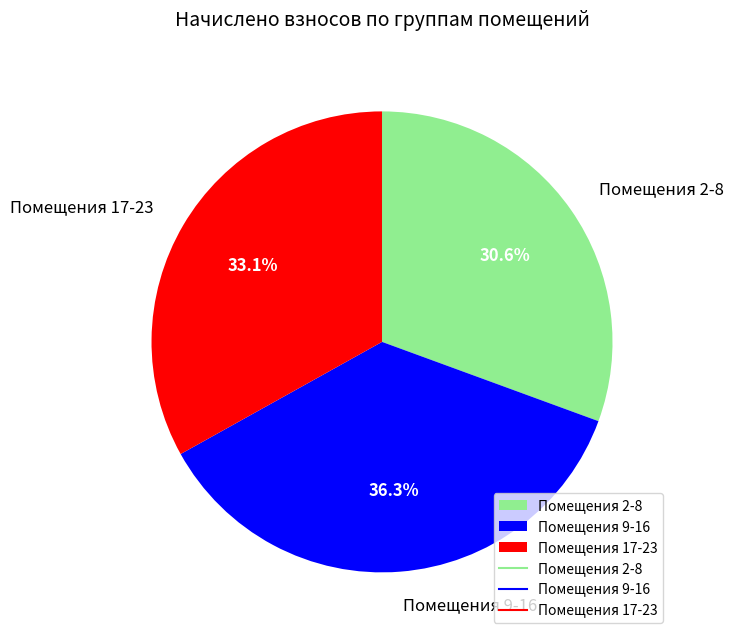

Approximately how many times larger is the value at Помещения 9-16 compared to Помещения 17-23?

1.1